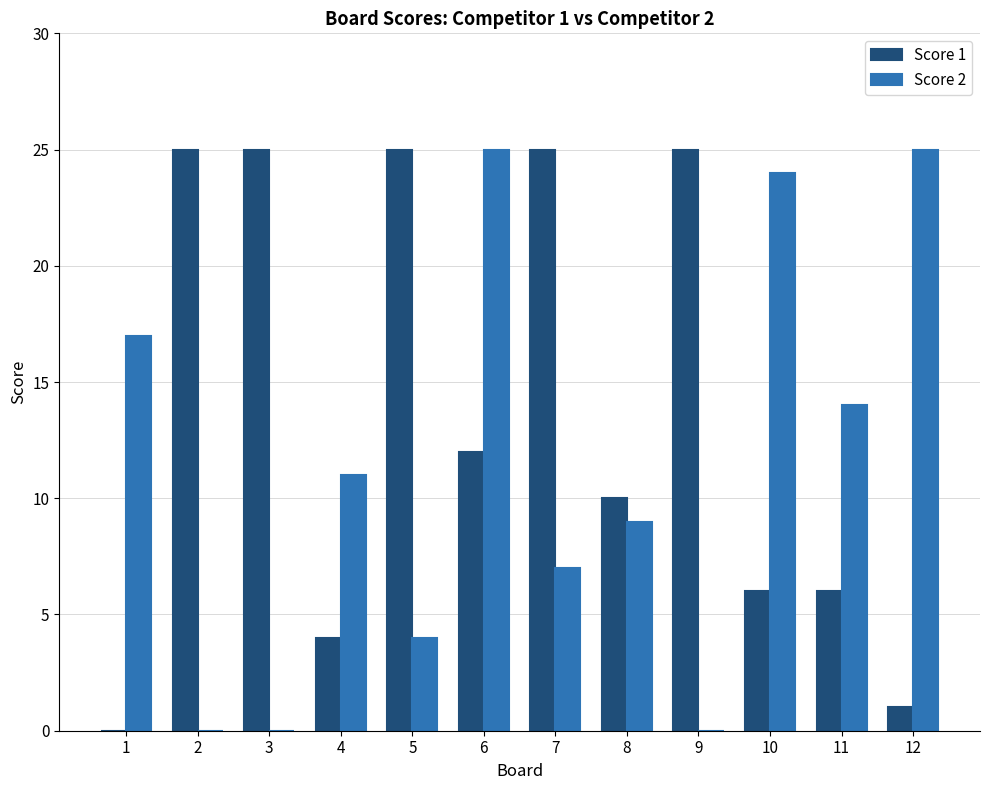

Between 7 and 11, which series saw the biggest shift?

Score 1